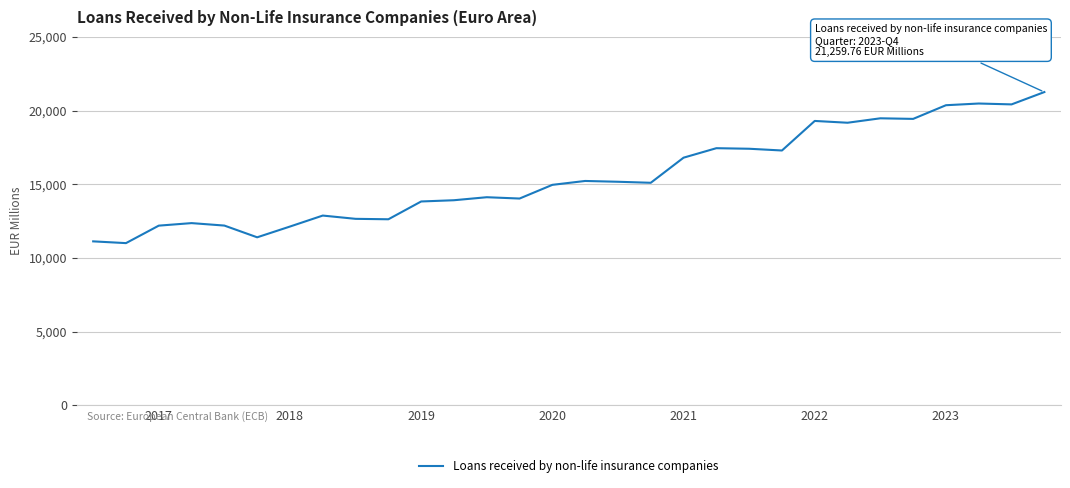

Does the chart display data point markers on the line(s)?

No